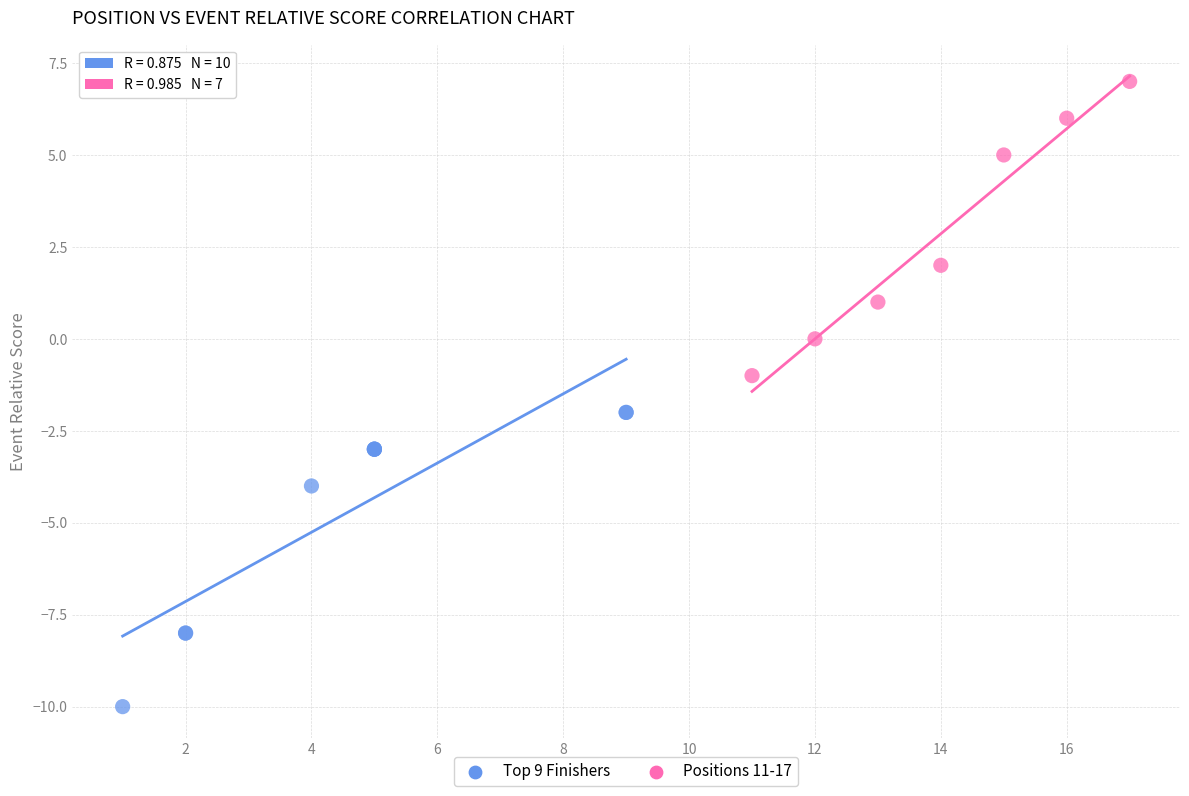

What are all the series names shown in the legend?

Top 9 Finishers, Positions 11-17